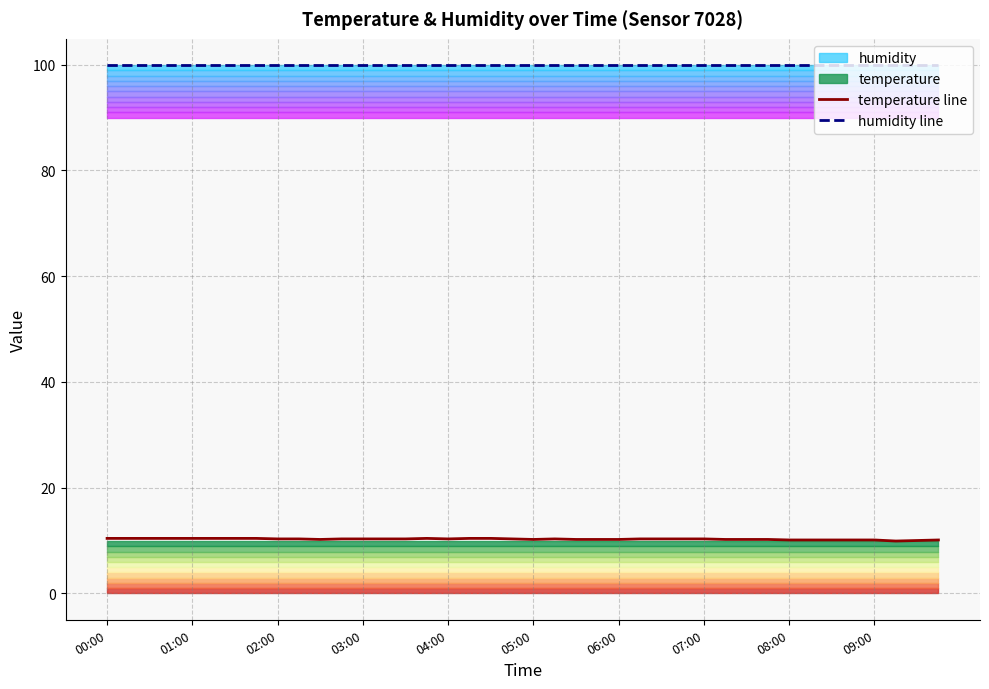

What is the sum of the humidity line values at 25 and 34?

199.8